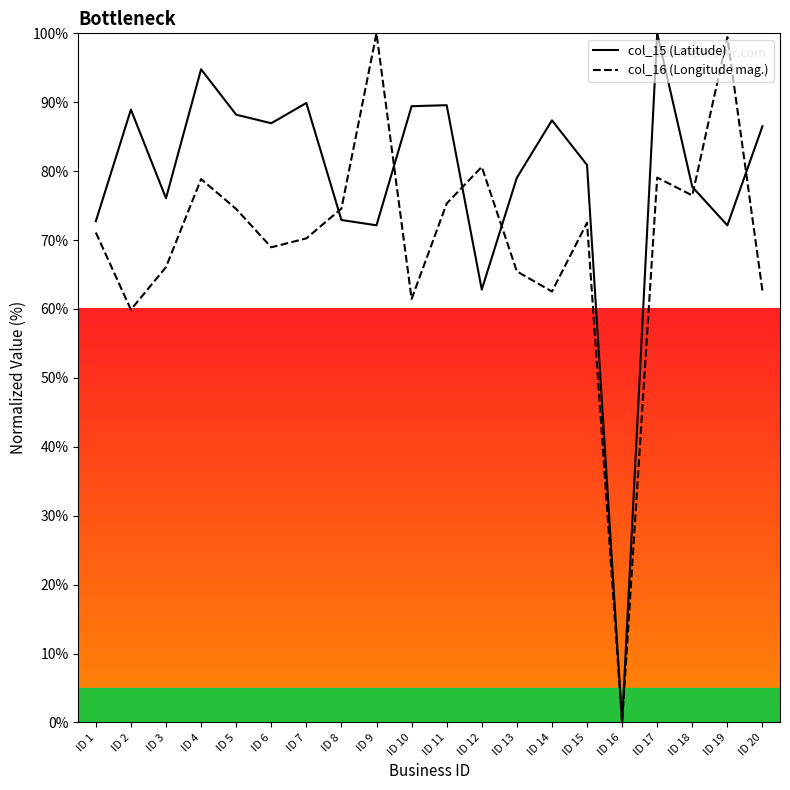

What is the difference between the highest and lowest values at ID 9?

27.9